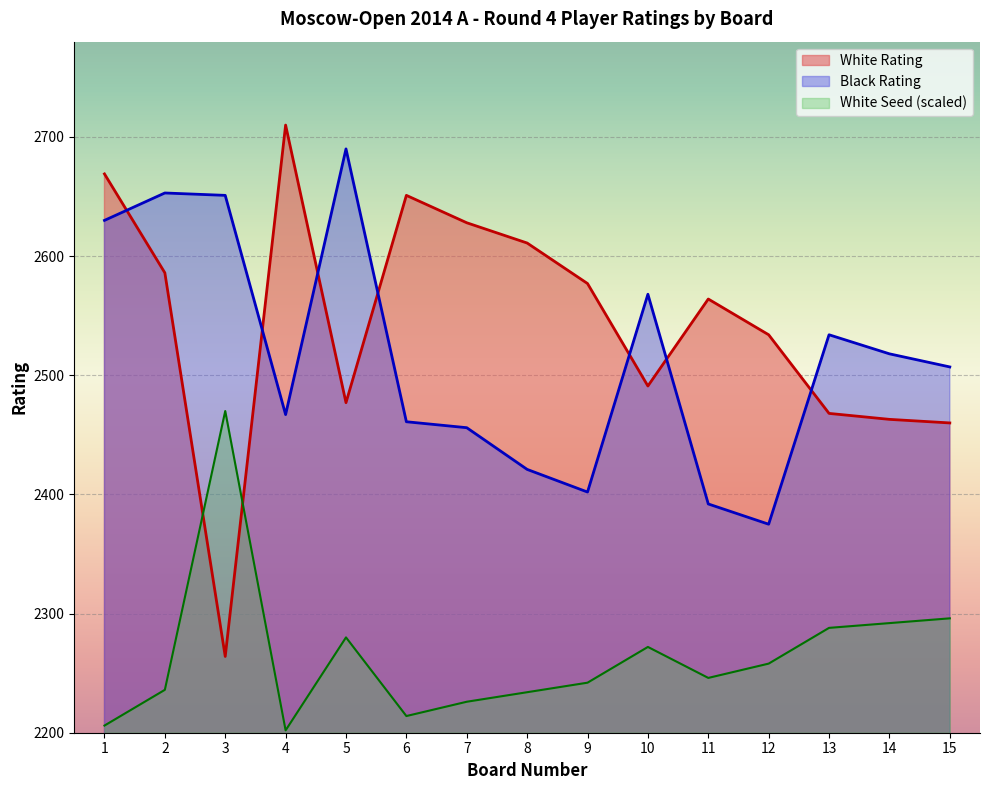

At which label is Black Rating closest to 2532?

13